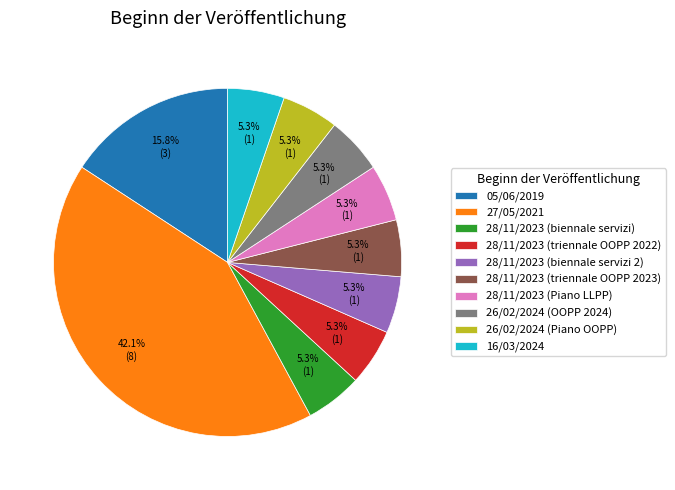

What is the largest slice in the pie chart?

27/05/2021